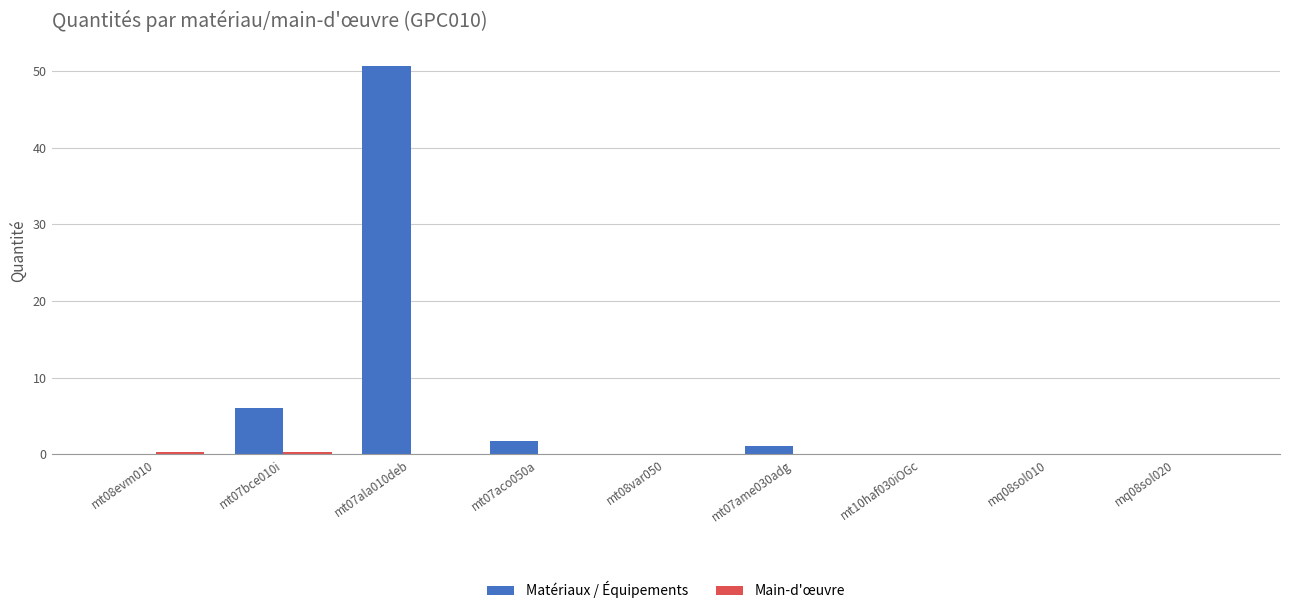

At which label is Matériaux / Équipements closest to 25?

mt07bce010i